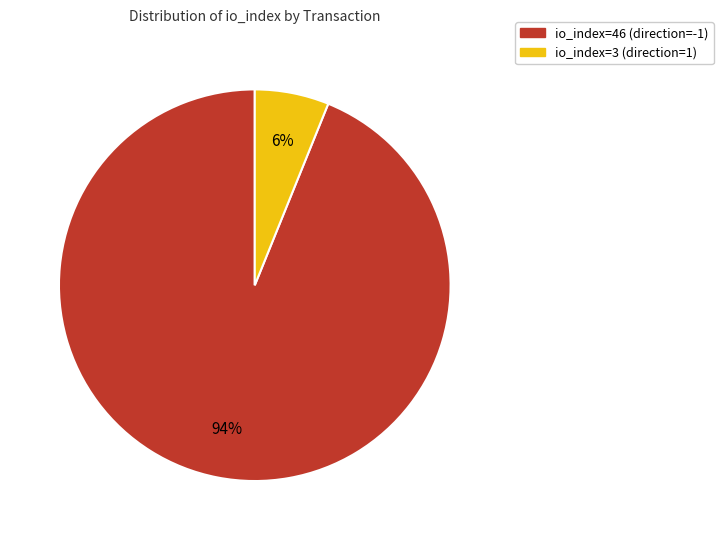

True or false: io_index=3 (direction=1) accounts for 1% of the total.

False